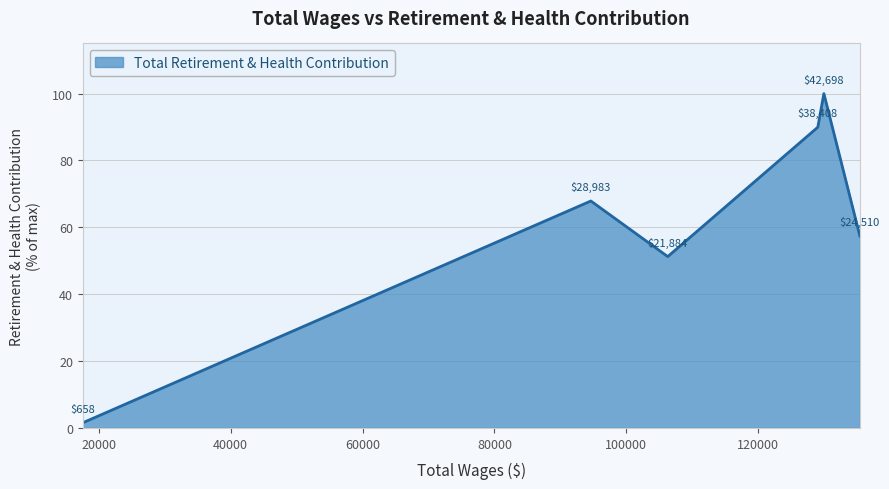

What is the difference between the maximum and minimum values?

98.5